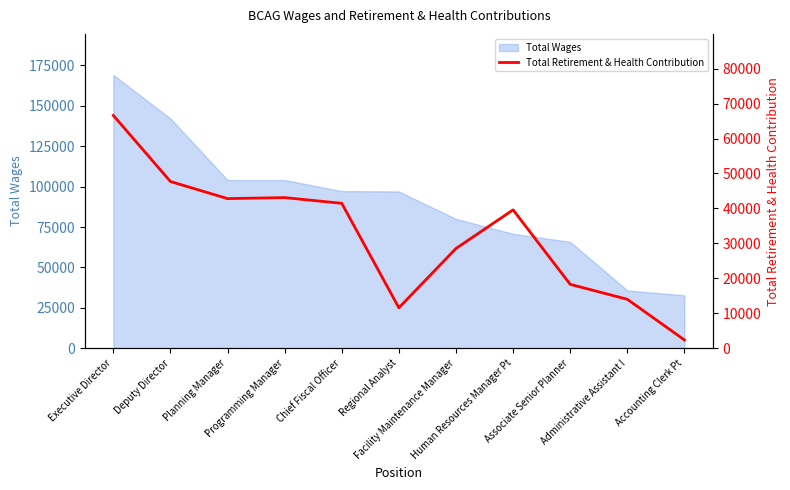

What is the maximum value for Total Wages?

169164